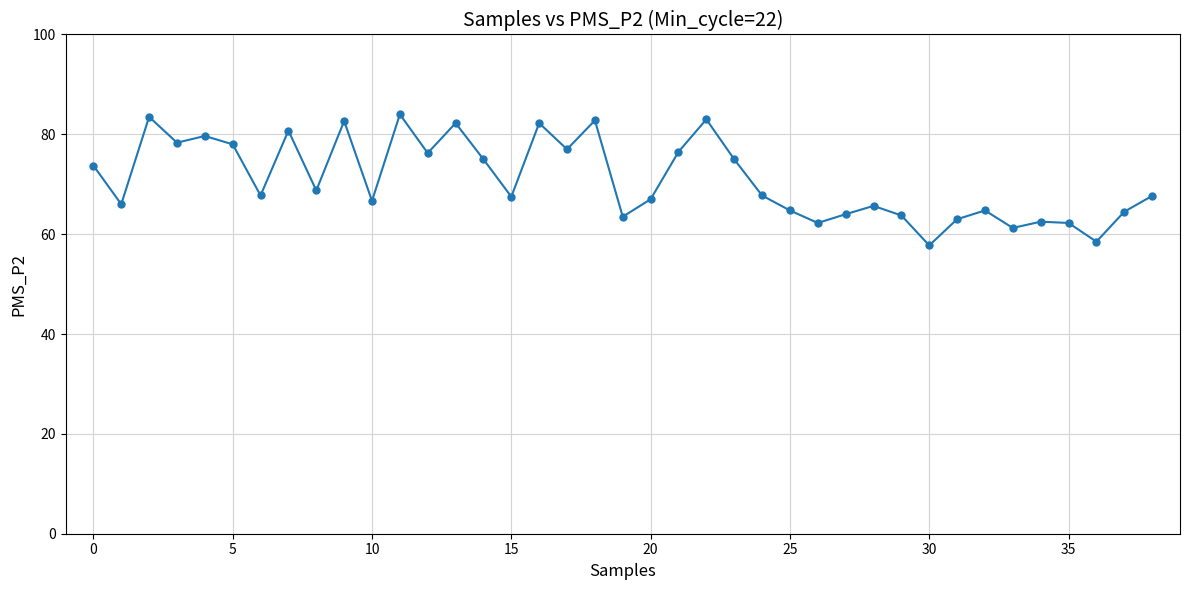

What is the value of the 2nd point from the left?

66.0